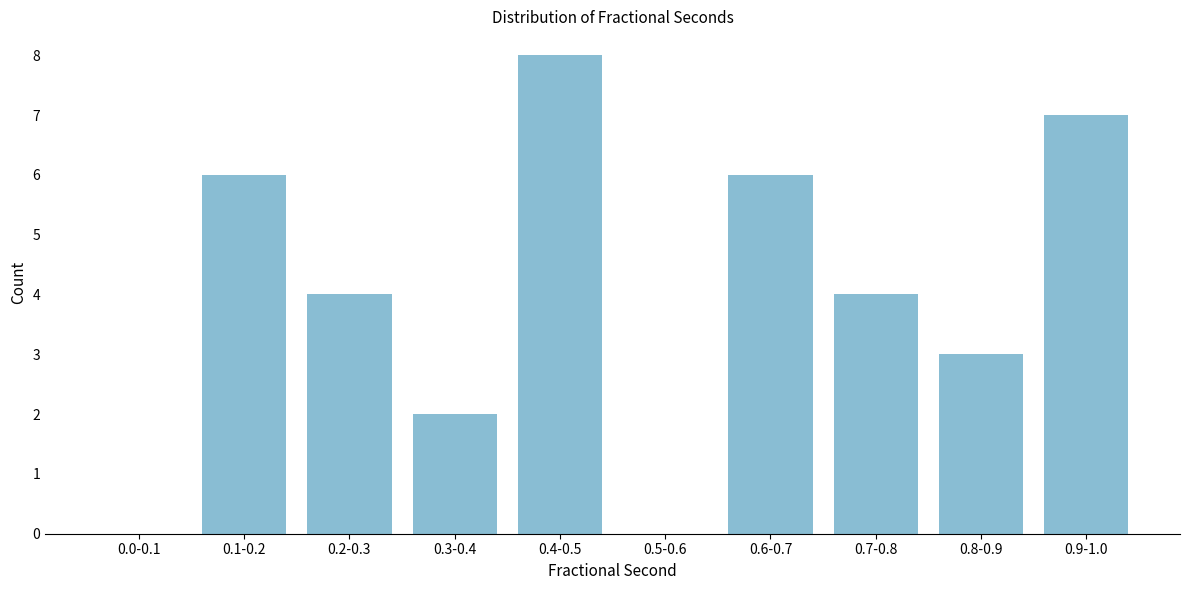

Reading left to right, transcribe all the data shown in this chart.

0.0-0.1=0	0.1-0.2=6	0.2-0.3=4	0.3-0.4=2	0.4-0.5=8	0.5-0.6=0	0.6-0.7=6	0.7-0.8=4	0.8-0.9=3	0.9-1.0=7